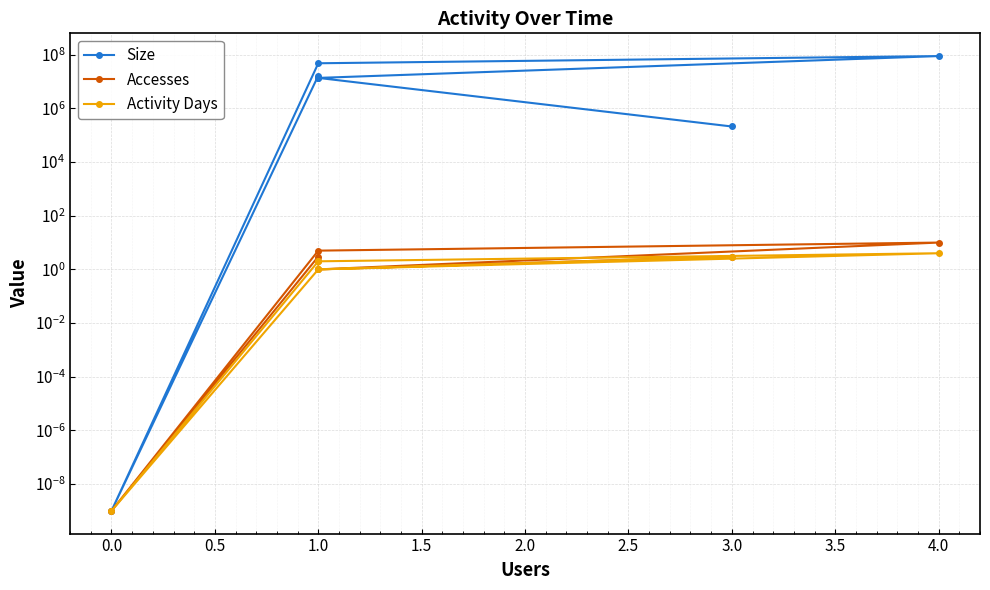

True or false: Activity Days and Size intersect in this chart.

False